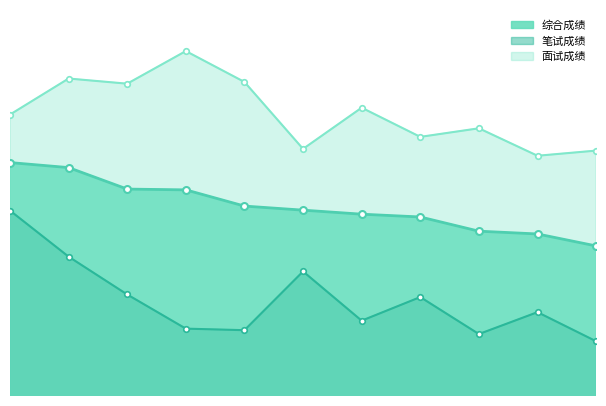

List the series in order of their peak value, highest first.

面试成绩, 综合成绩, 笔试成绩